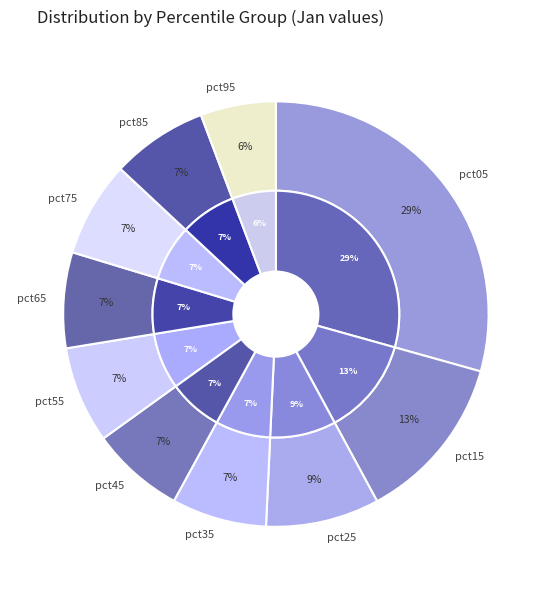

Which category has the smallest portion of the pie?

pct95